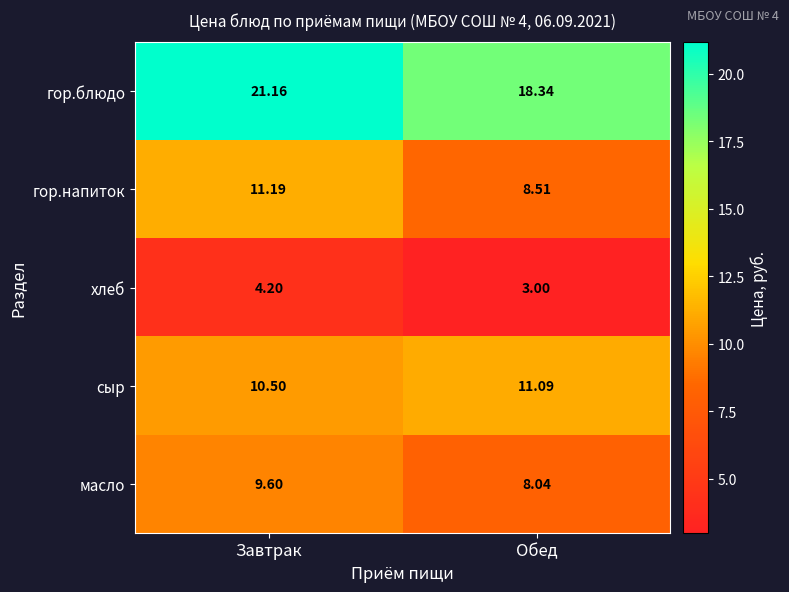

List the series in order of their peak value, highest first.

гор.блюдо, гор.напиток, сыр, масло, хлеб